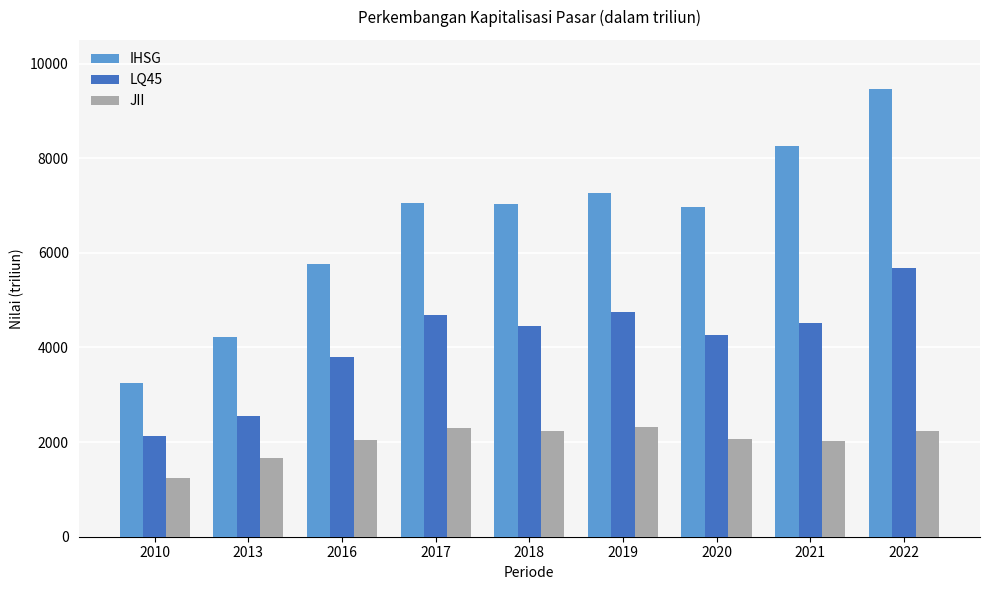

Does the chart contain any negative values?

No